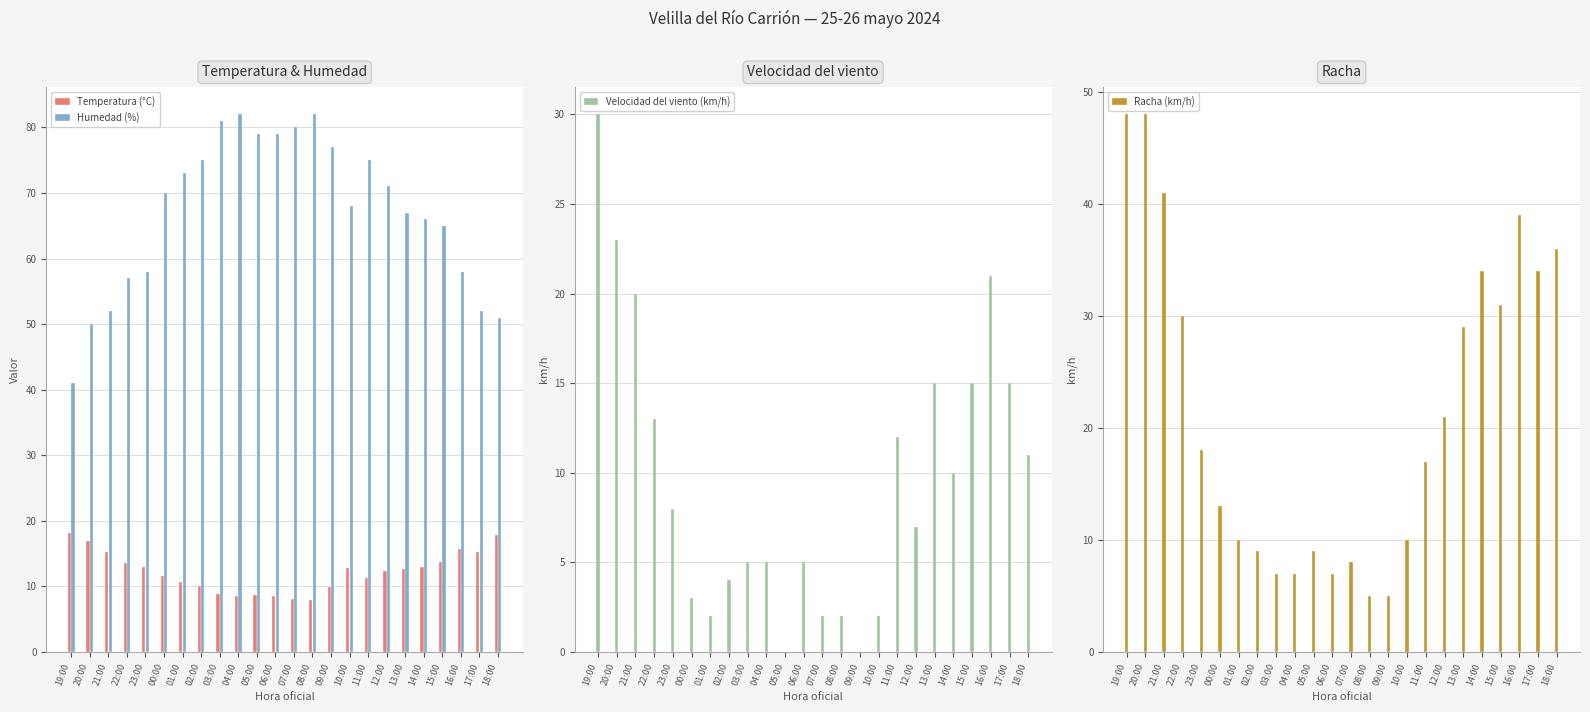

Where does the Humedad (%) series first go above 70?

01:00